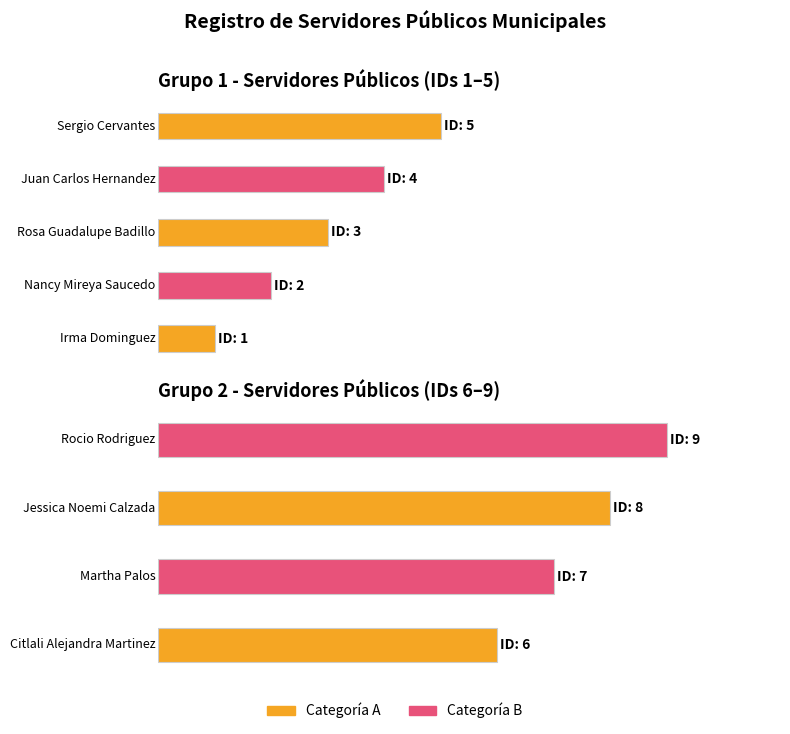

What is the change in value from Martha Palos to Jessica Noemi Calzada?

+1